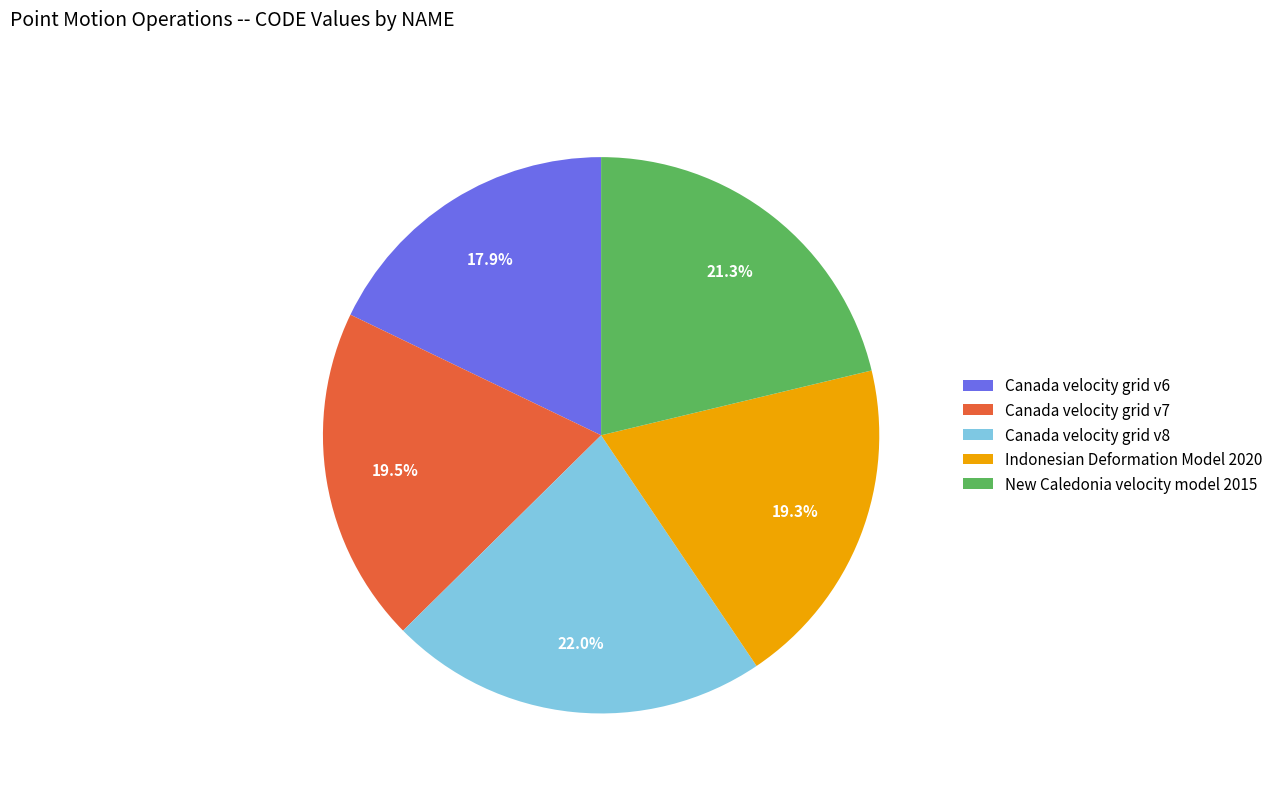

Is there a majority slice in this chart?

No